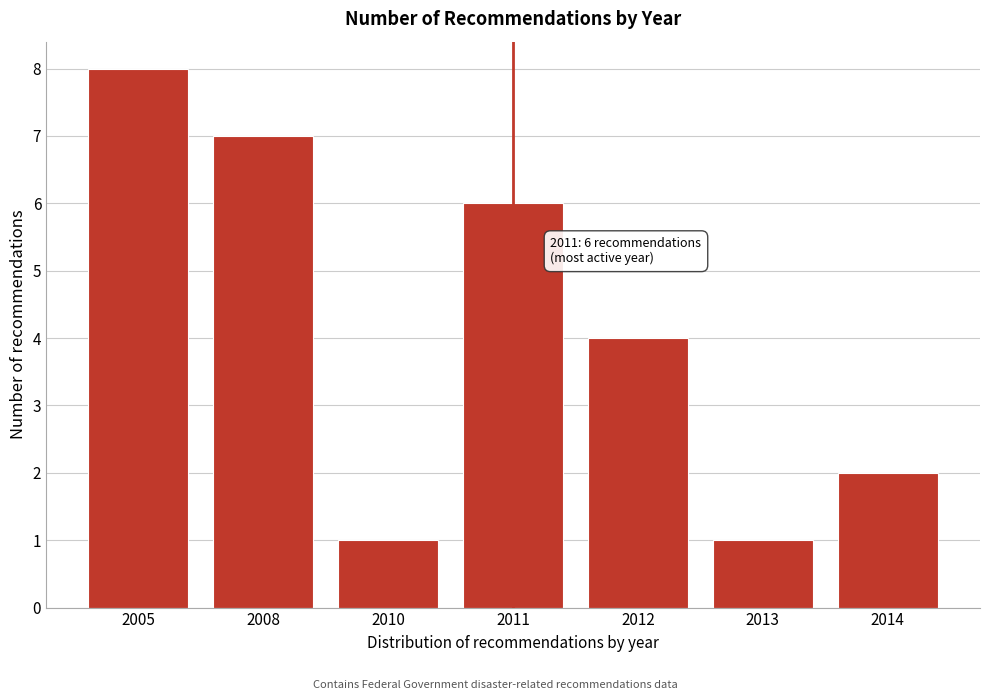

Reading left to right, what are all the values shown in this chart?

8	7	1	6	4	1	2